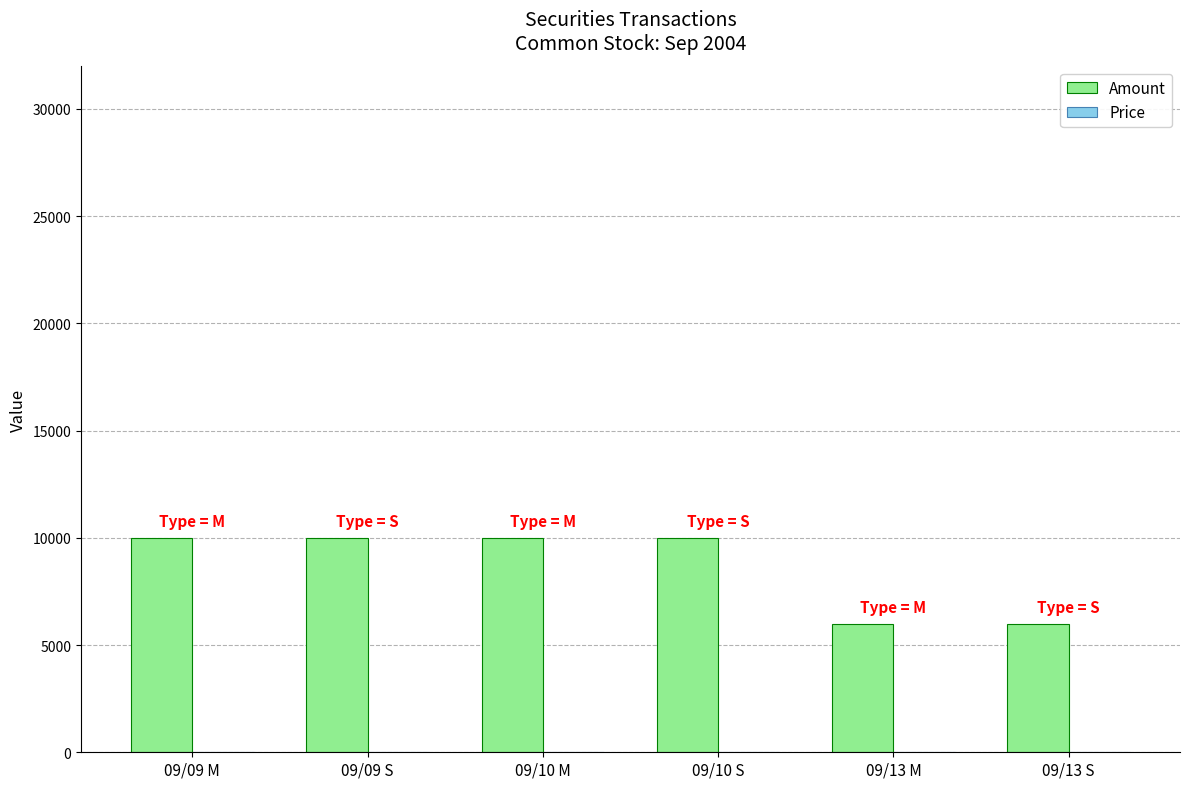

Which series has the largest total across all categories?

Amount